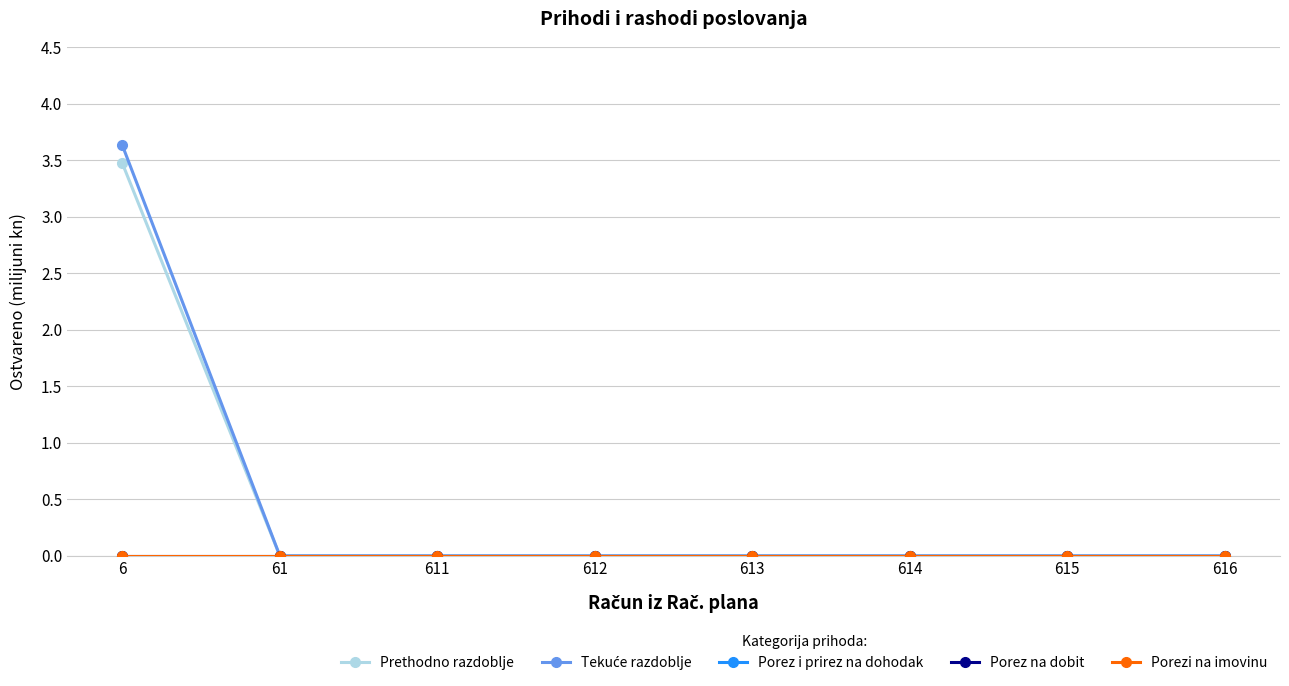

Which series has the widest spread of values?

Tekuće razdoblje